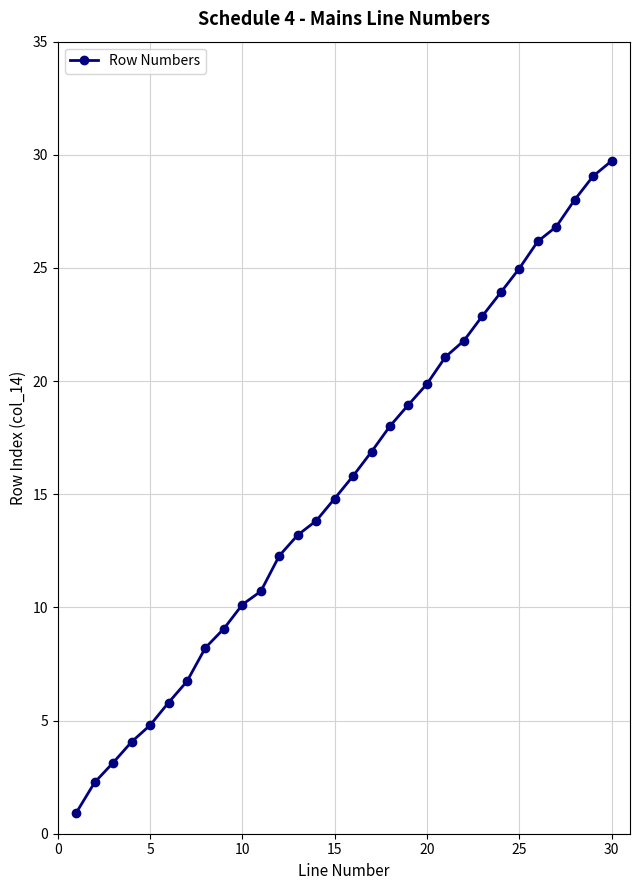

What is the smallest value displayed?

0.9